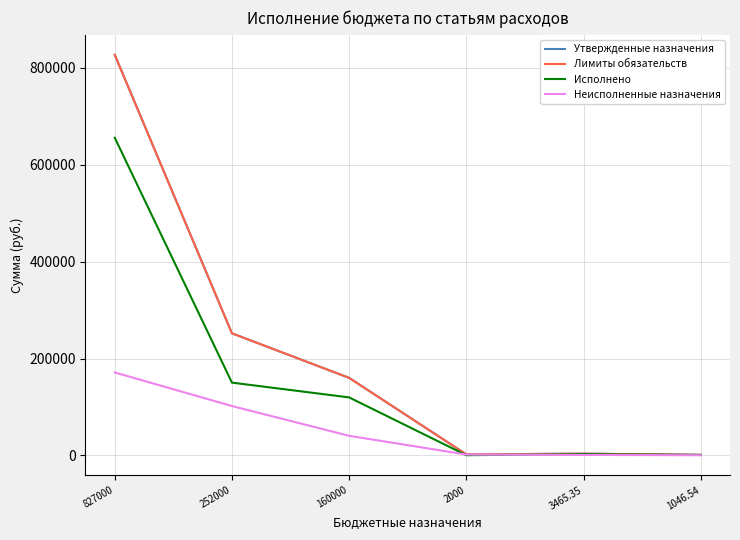

Does the chart display data point markers on the line(s)?

No